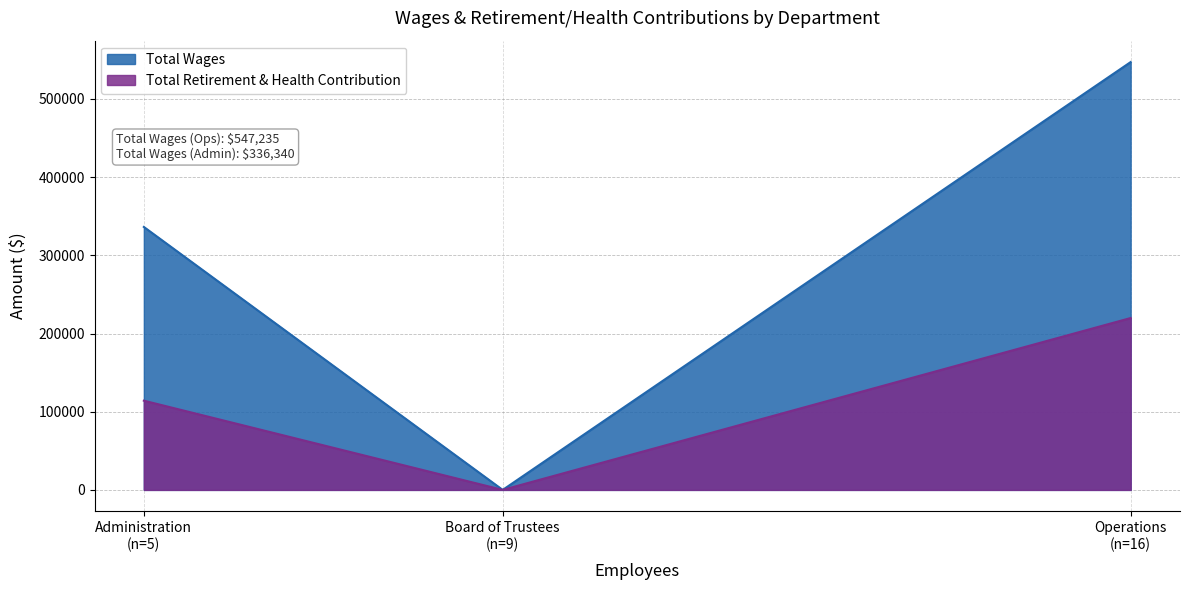

Which category has the highest value in the Total Wages series?

Operations
(n=16)